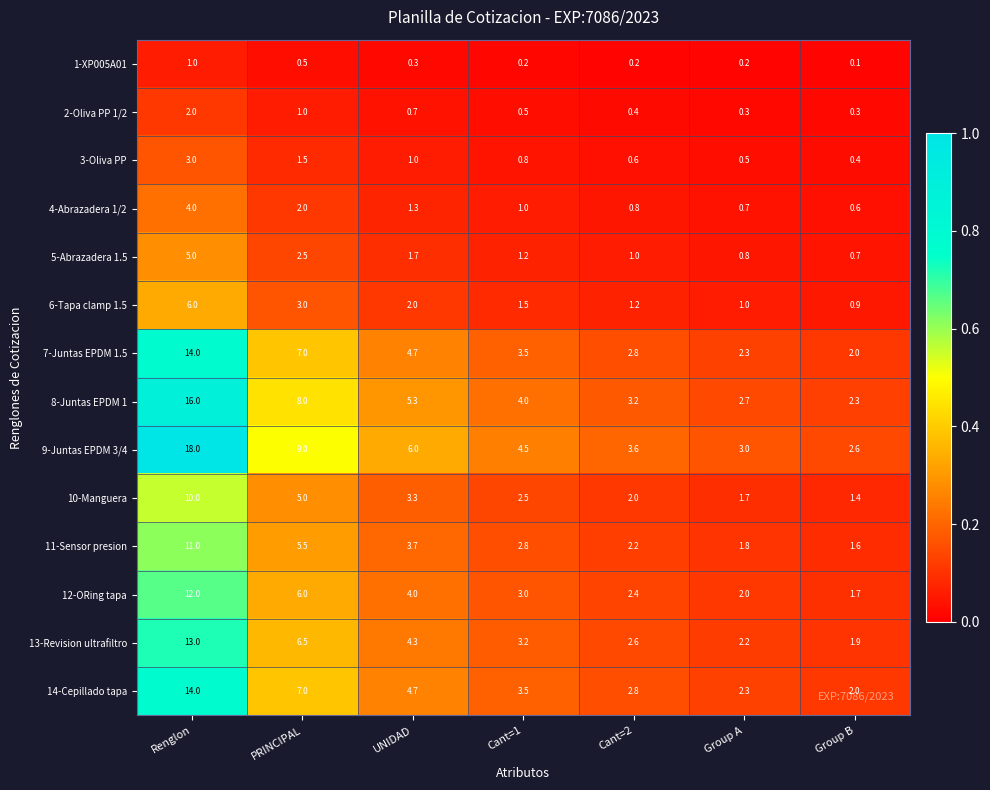

Is it true that 11-Sensor presion equals 5.8 at UNIDAD?

False